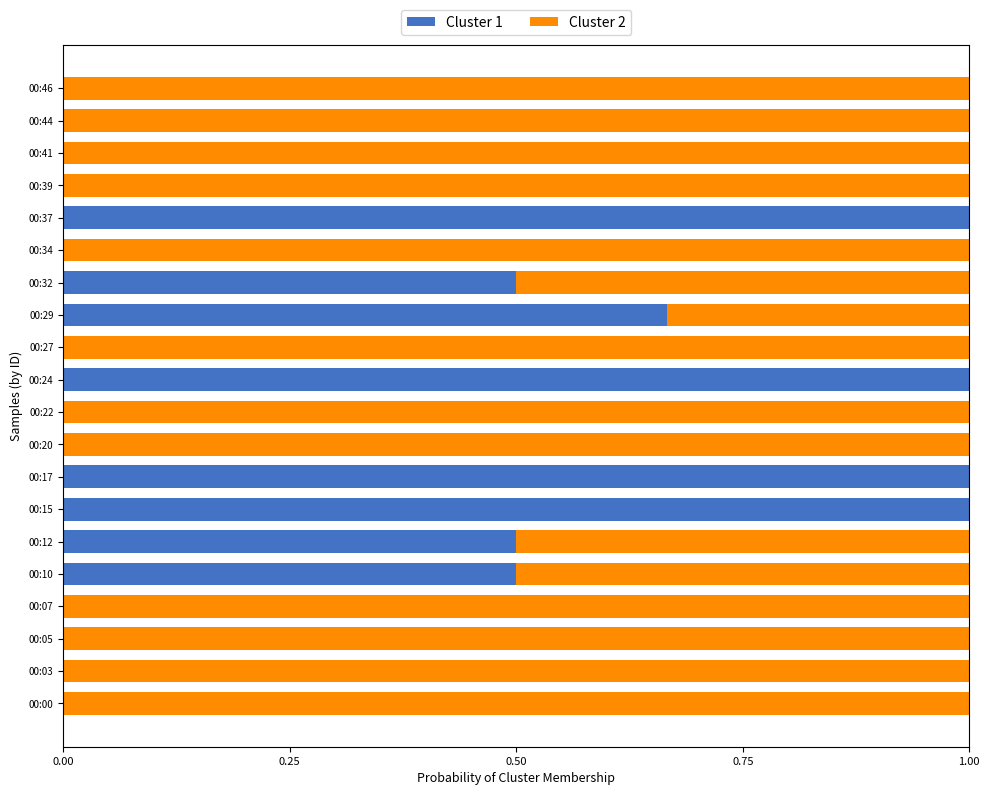

What is the maximum value for Cluster 1?

1.0